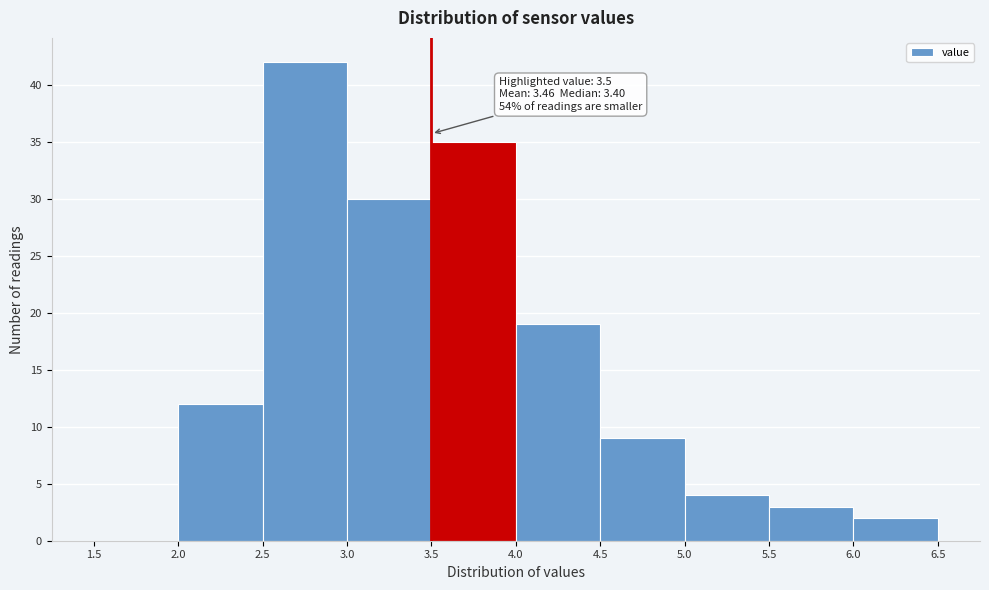

Over which range of the x-axis is the bar tallest?

2.5 to 3.0